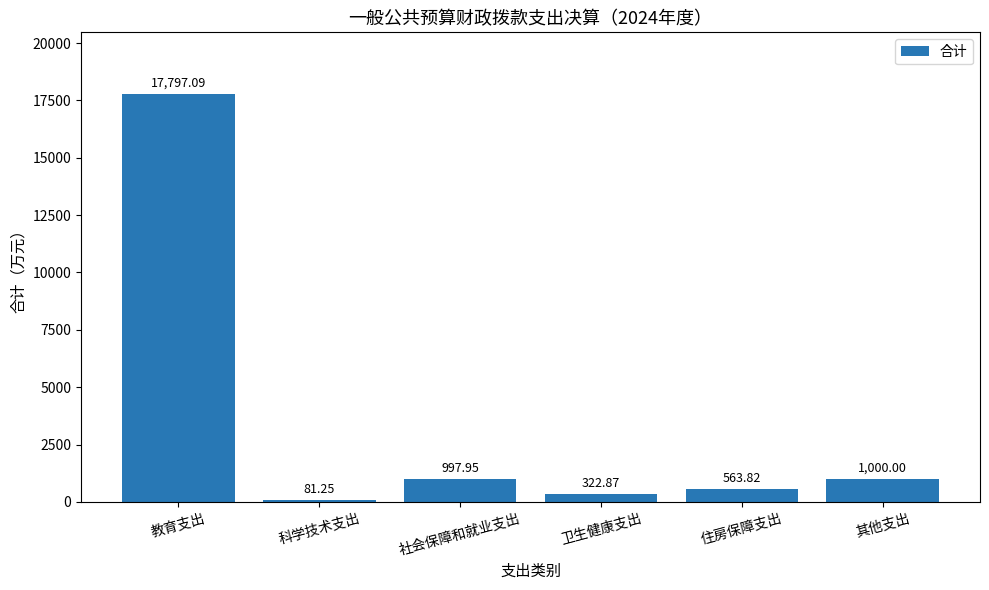

Rank the categories by value from lowest to highest.

科学技术支出, 卫生健康支出, 住房保障支出, 社会保障和就业支出, 其他支出, 教育支出